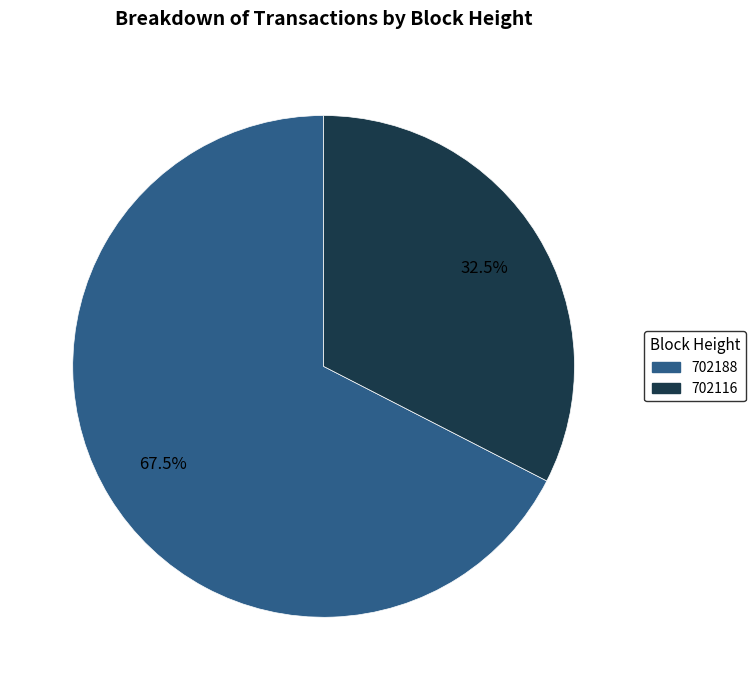

Rank the categories by value from highest to lowest.

702188, 702116